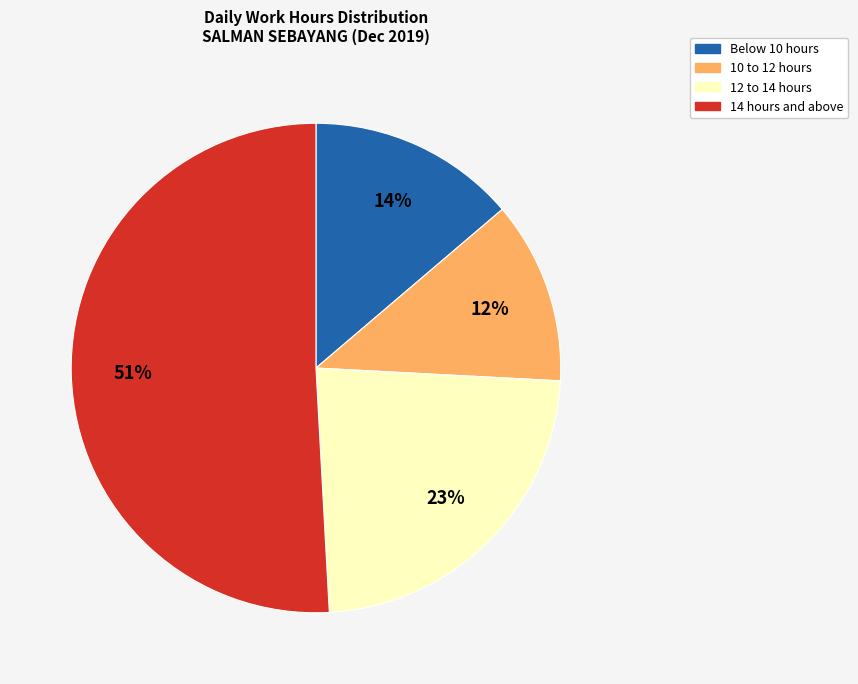

Is there any slice that represents more than half of the pie?

Yes